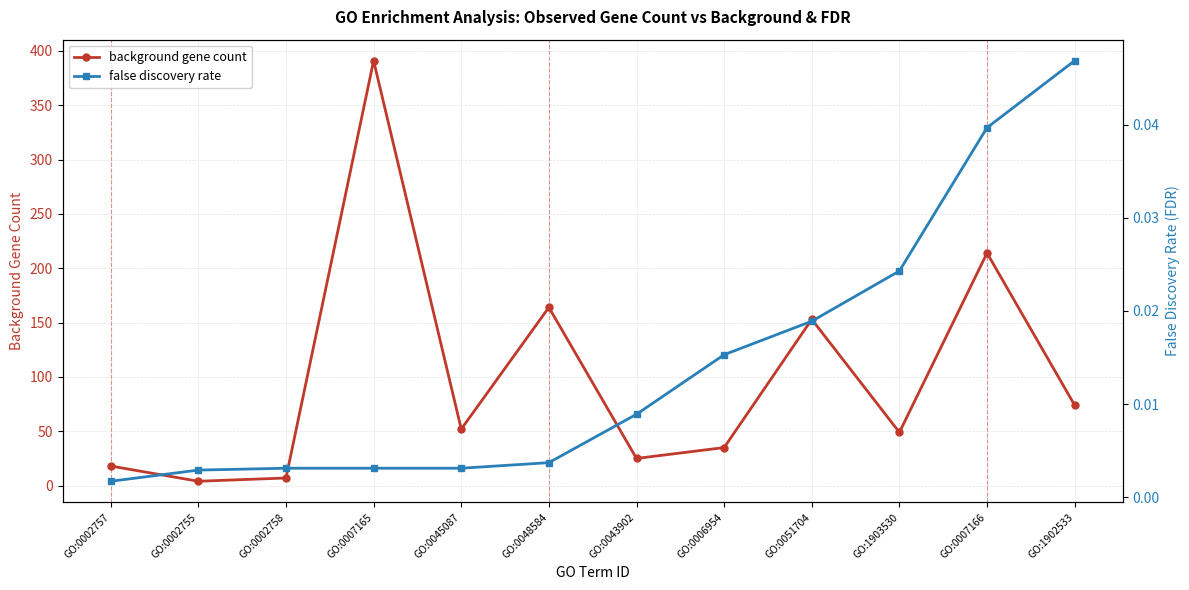

What is the difference between the highest and lowest values at GO:0002757?

18.0